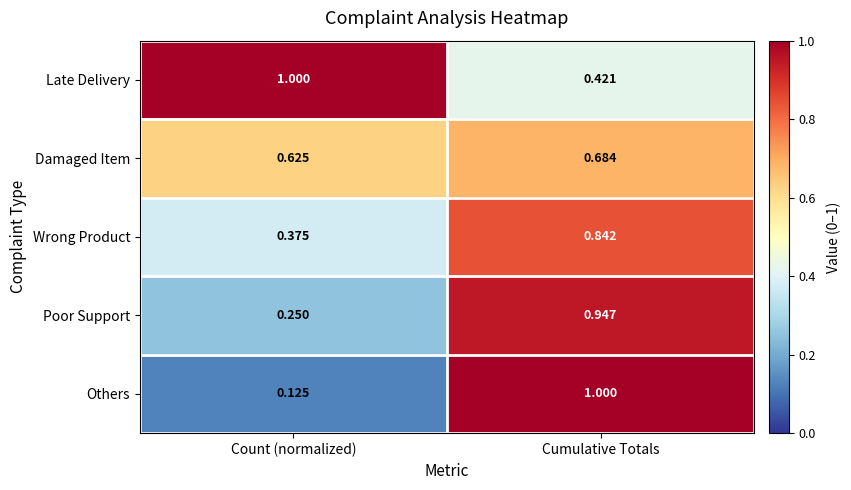

Rank the series at Count (normalized) from lowest to highest value.

Others, Poor Support, Wrong Product, Damaged Item, Late Delivery